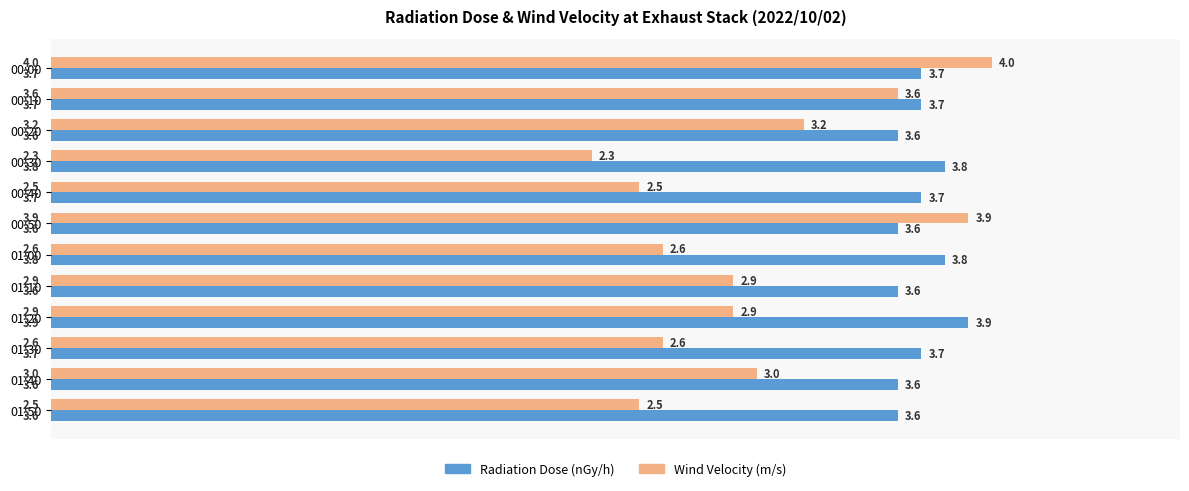

Which series changed the most between 01:10 and 01:20?

Radiation Dose (nGy/h)